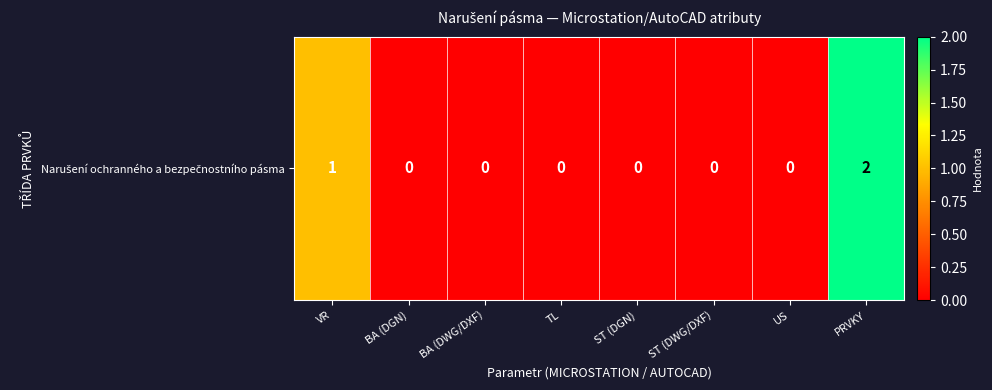

Rank the categories by value from highest to lowest.

PRVKY, VR, BA (DGN), BA (DWG/DXF), TL, ST (DGN), ST (DWG/DXF), US